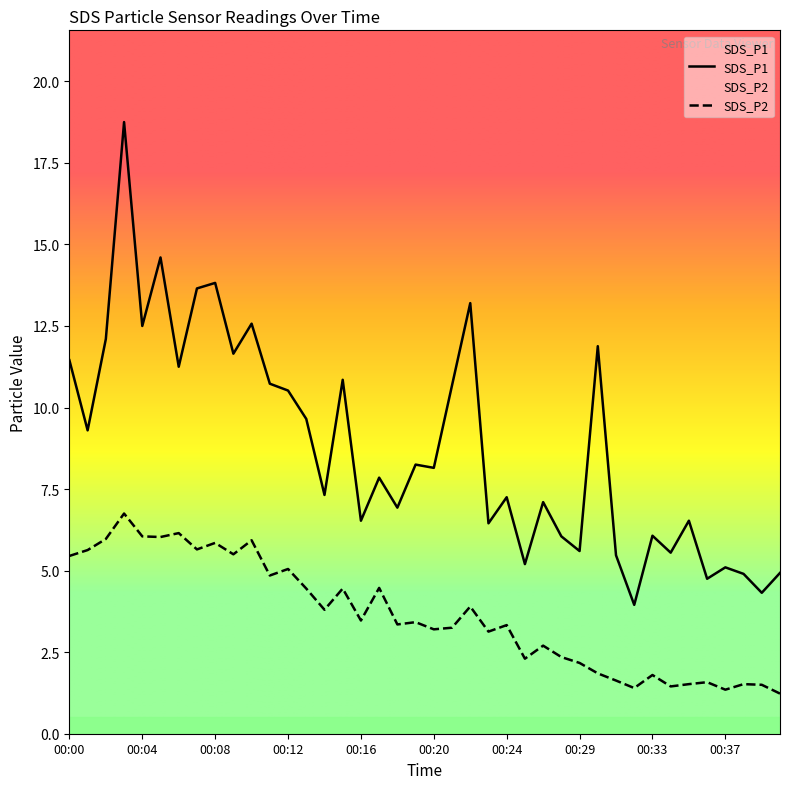

Reading right to left, extract all data points from this chart.

SDS_P1: 4.9	4.3	4.9	5.1	4.8	6.5	5.5	6.1	4.0	5.5	11.9	5.6	6.0	7.1	5.2	7.2	6.5	13.2	10.7	8.2	8.2	6.9	7.8	6.5	10.8	7.3	9.7	10.5	10.7	12.6	11.7	13.8	13.7	11.2	14.6	12.5	18.8	12.1	9.3	11.4
SDS_P2: 1.2	1.5	1.5	1.4	1.6	1.5	1.4	1.8	1.4	1.6	1.9	2.2	2.4	2.7	2.3	3.3	3.1	3.9	3.2	3.2	3.4	3.4	4.5	3.5	4.5	3.8	4.5	5.0	4.8	5.9	5.5	5.8	5.7	6.2	6.0	6.0	6.8	6.0	5.6	5.5